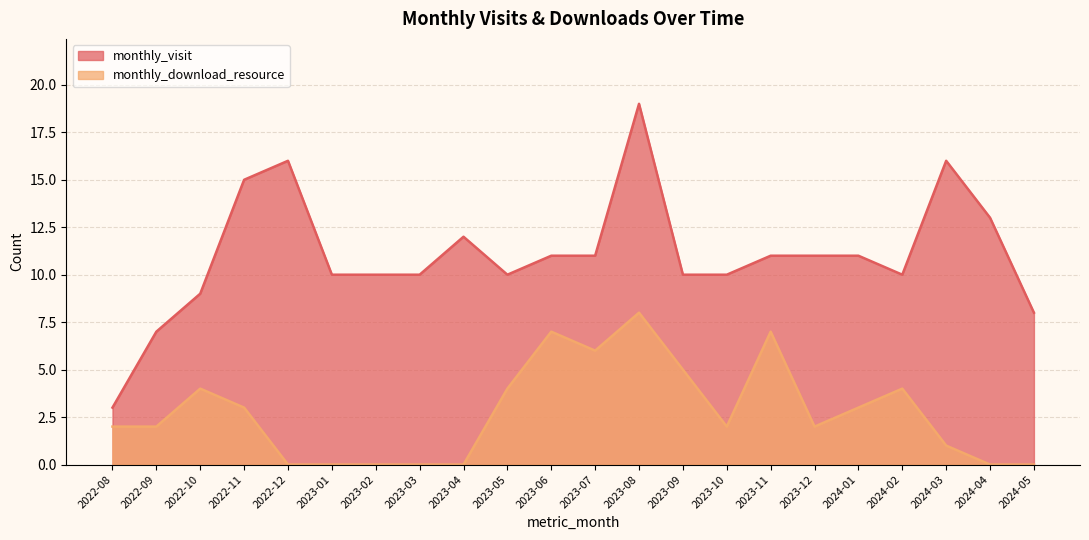

At which label does monthly_visit first exceed 11?

2022-11